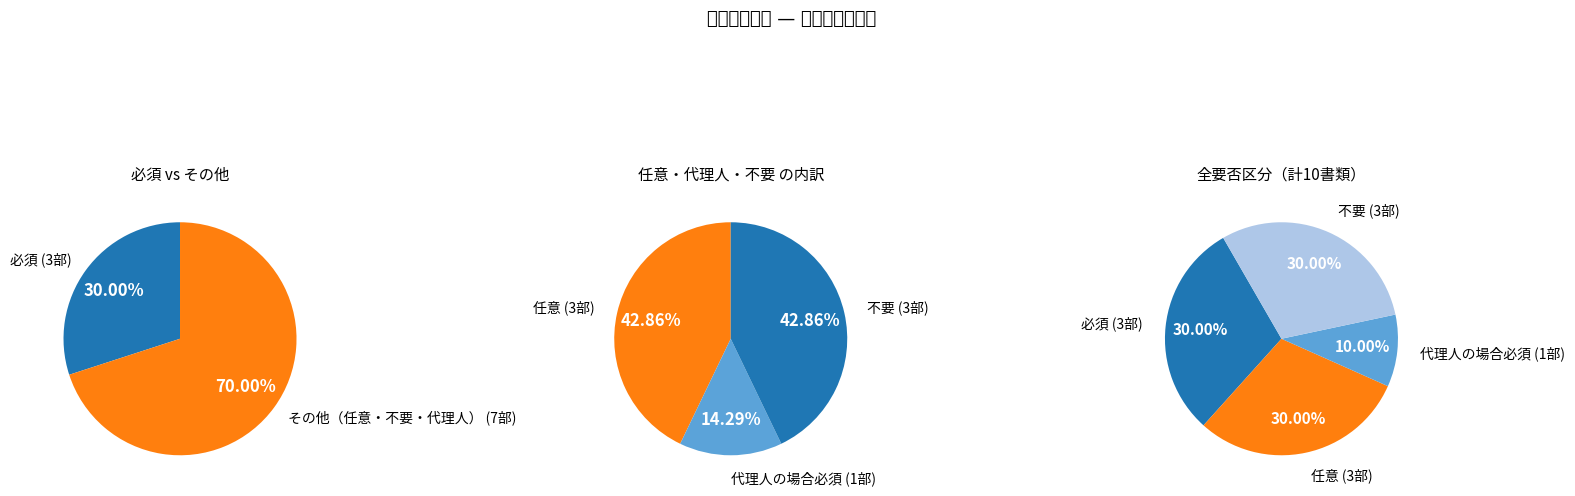

Which slice is the smallest?

代理人の場合必須